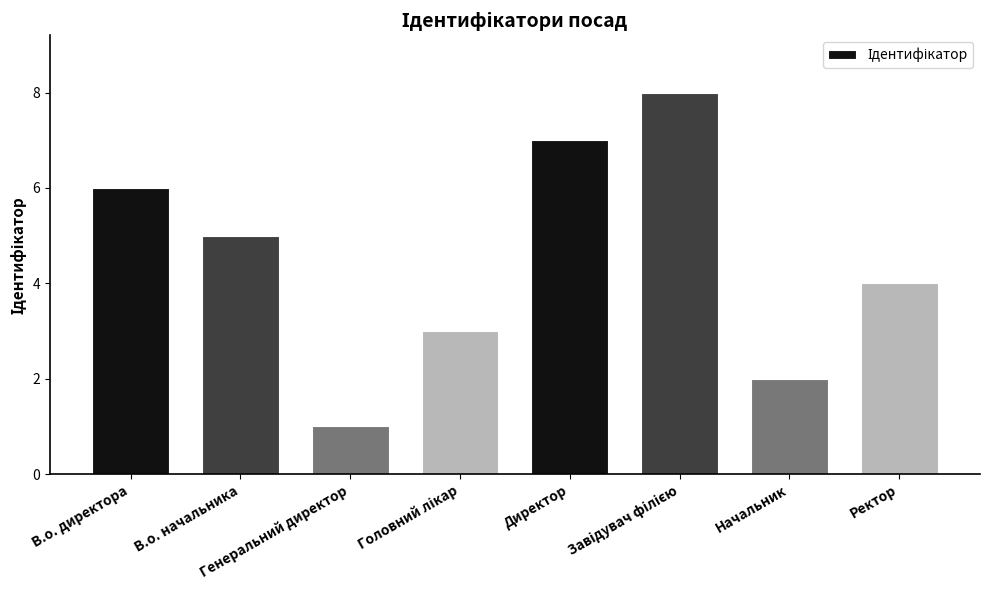

What is the minimum value shown in the chart?

1